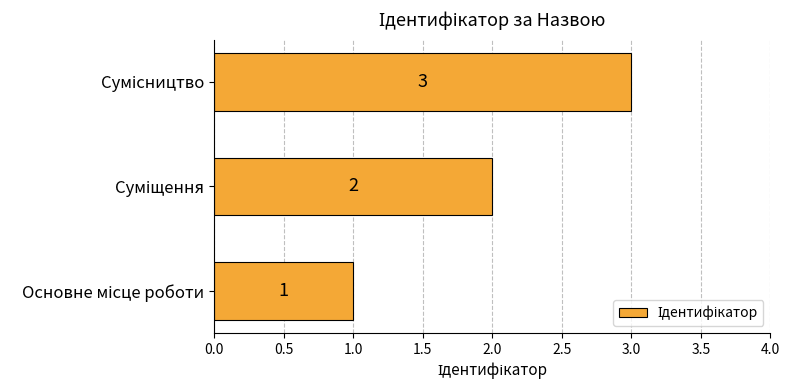

What is the maximum value shown in the chart?

3